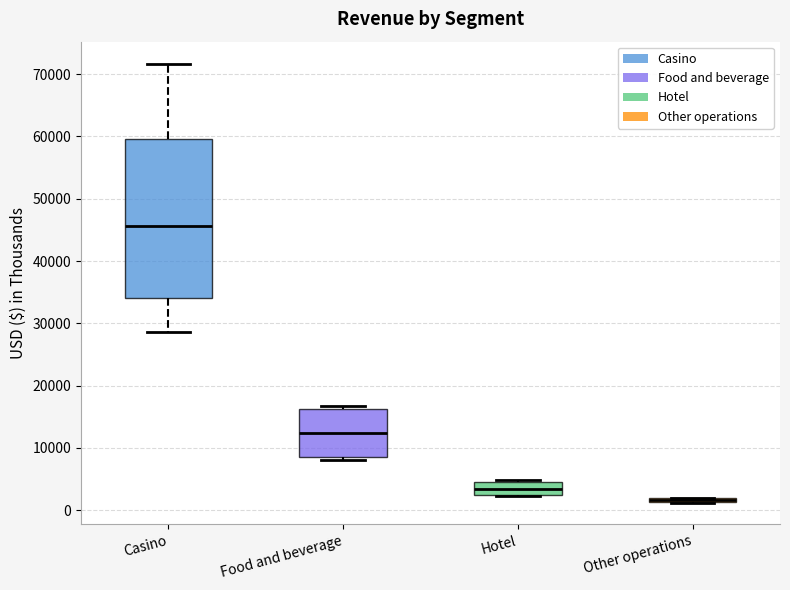

Which box has the highest median line?

Casino